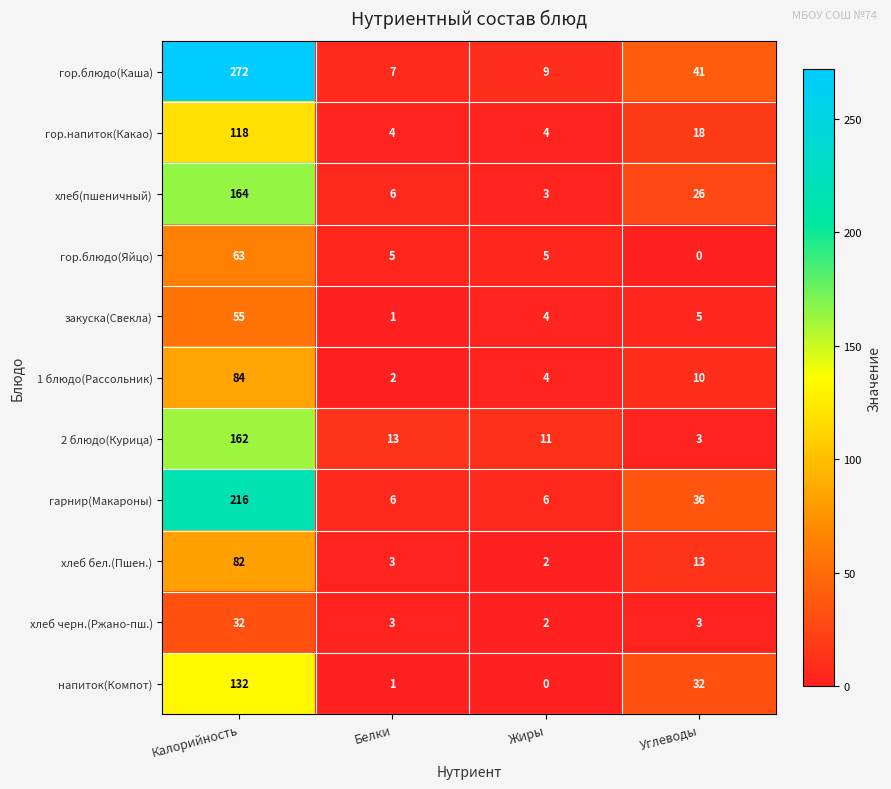

The хлеб бел.(Пшен.) series shows 1 at Белки. True or false?

False